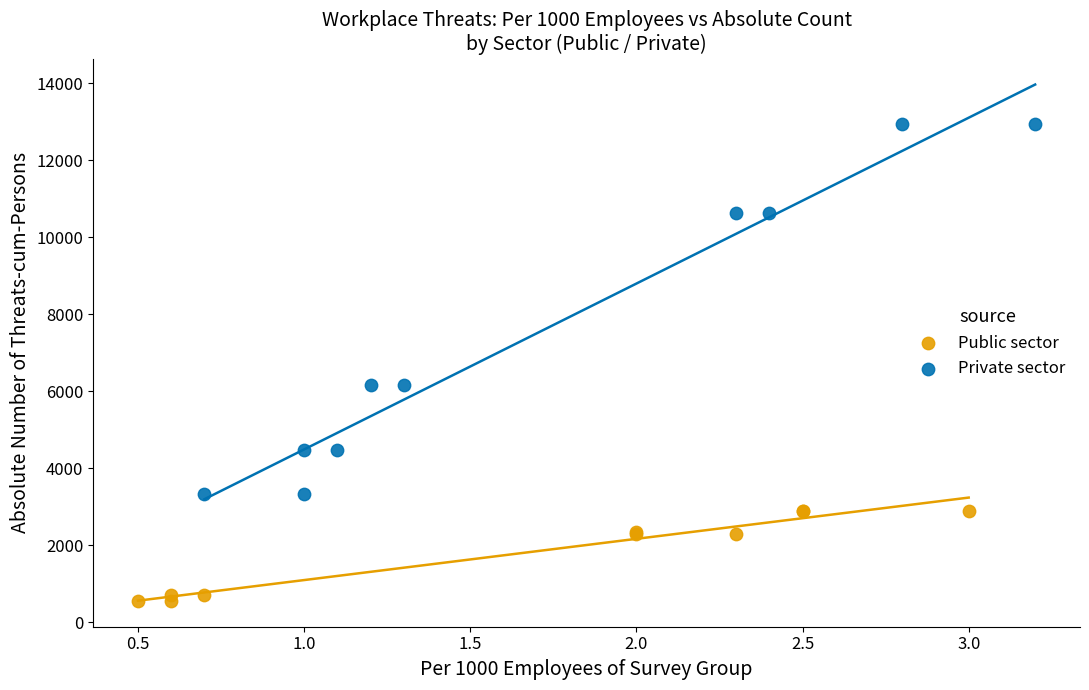

Which series contains the highest Y value?

Private sector